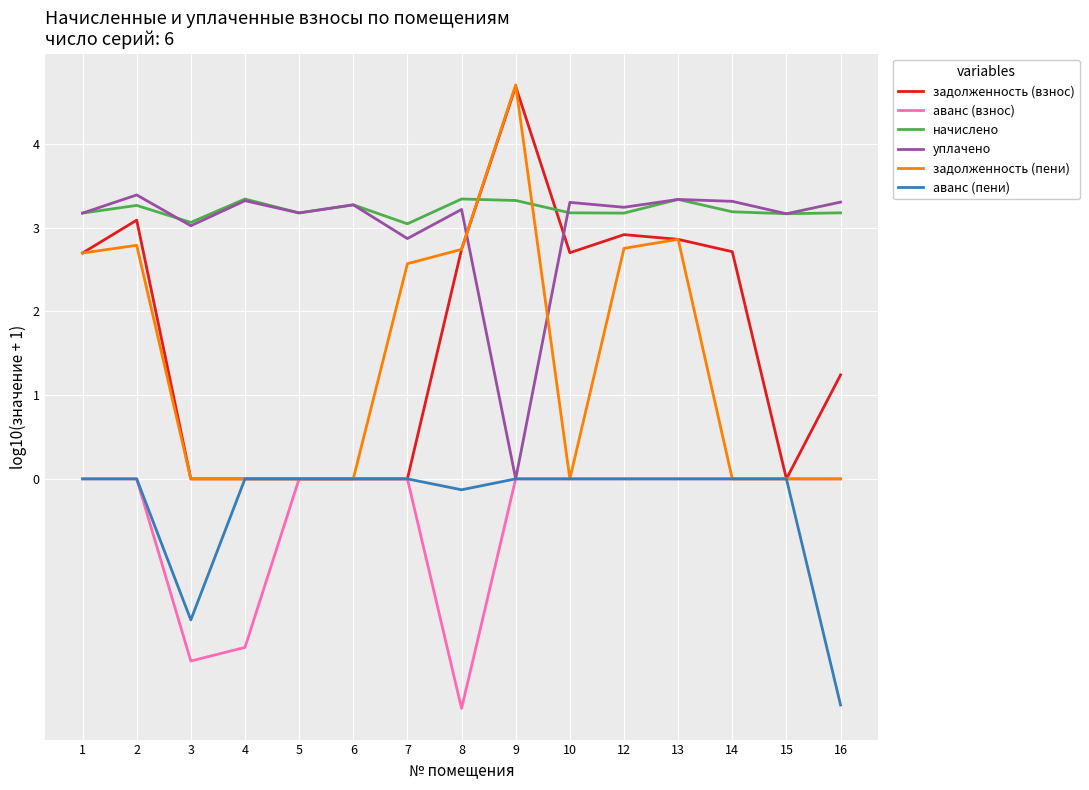

What is the difference between the highest and lowest values at 13?

3.3